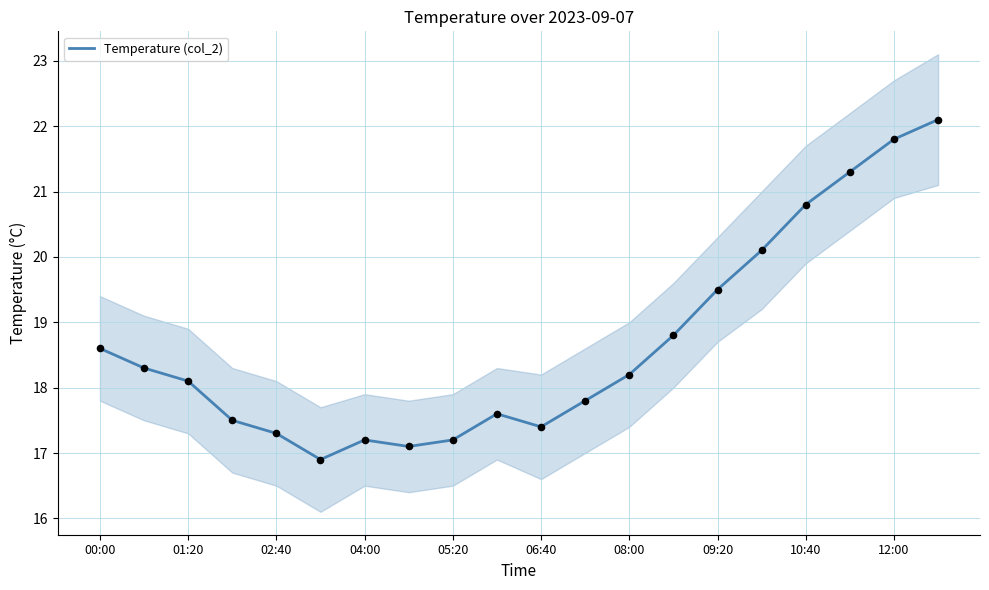

True or false: Temperature (col_2) has a value of 6.8 at 02:40.

False